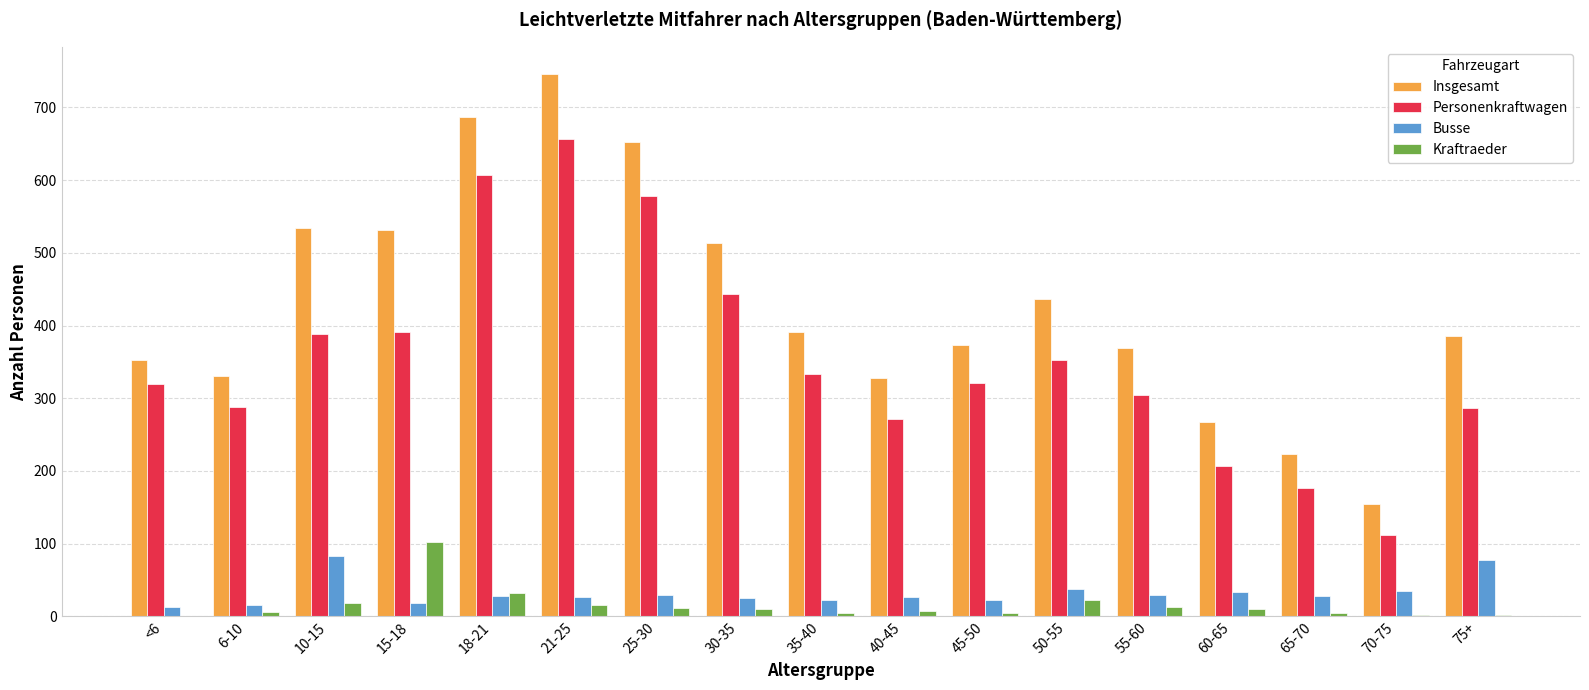

Is the value of Insgesamt at 30-35 greater than the value of Personenkraftwagen at 15-18?

Yes